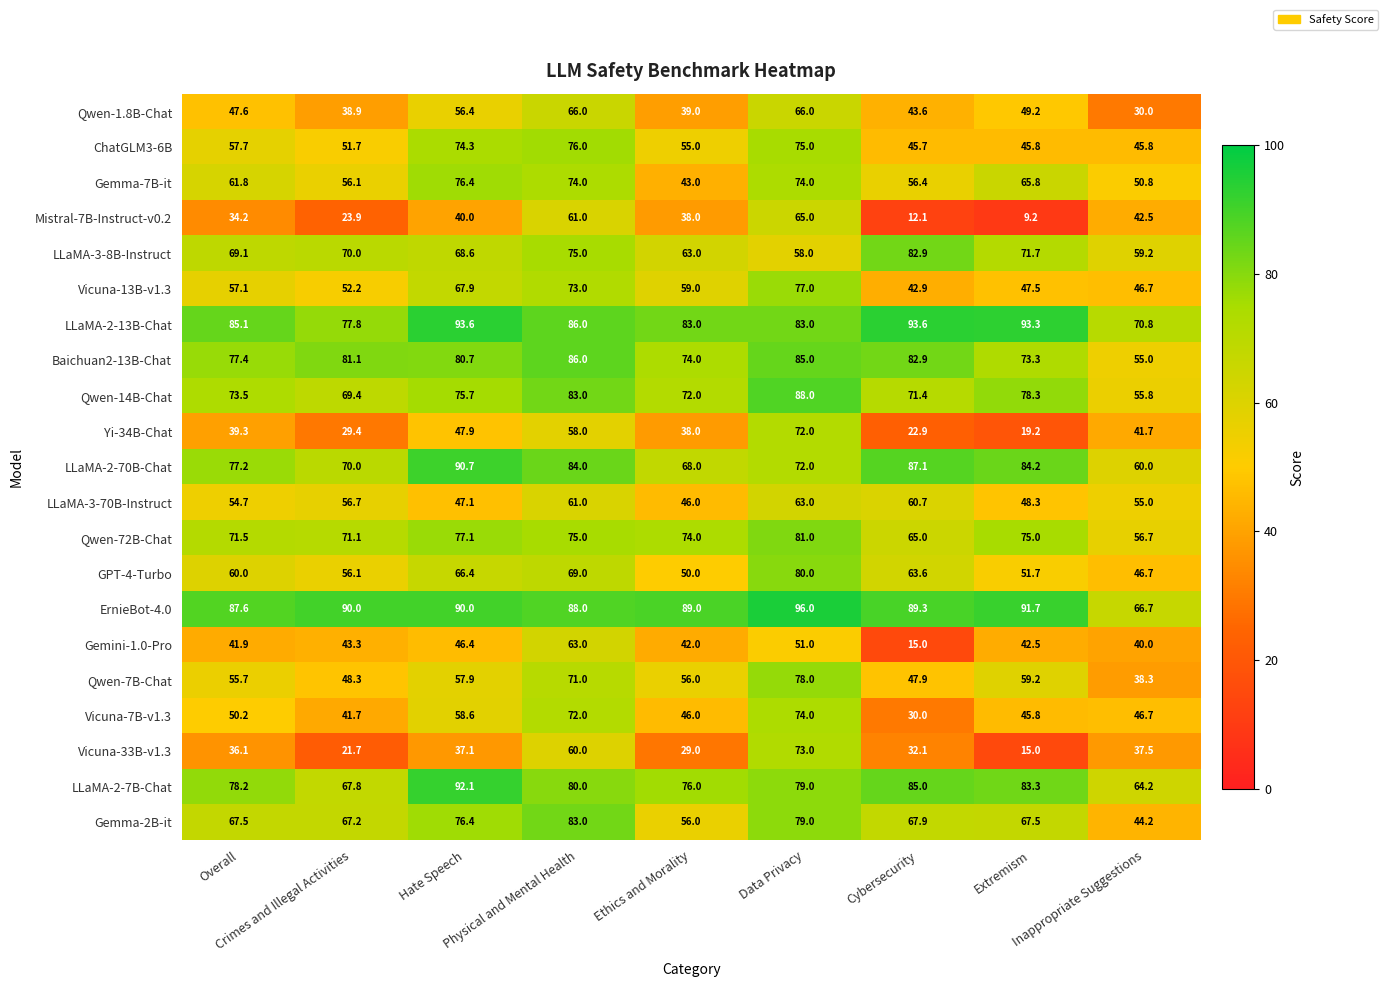

What is the sum of all Vicuna-33B-v1.3 values?

341.5